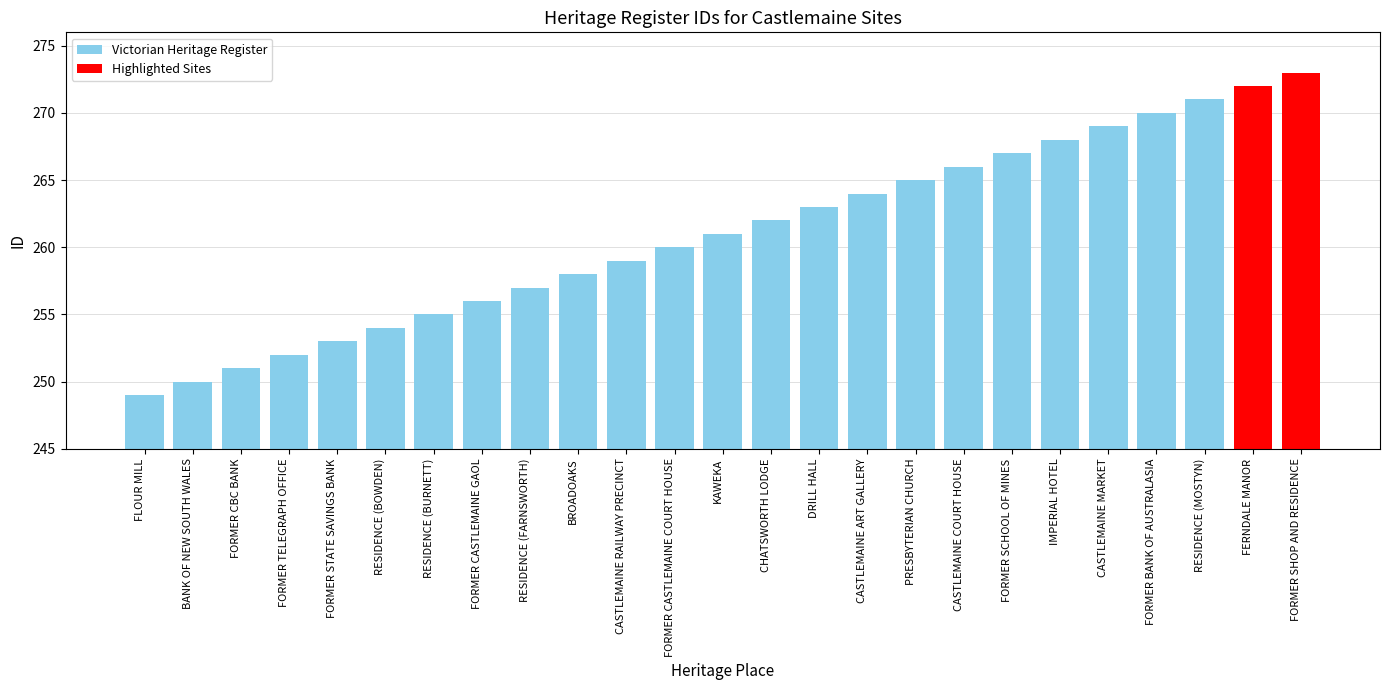

Where does the data first go above 261?

CHATSWORTH LODGE